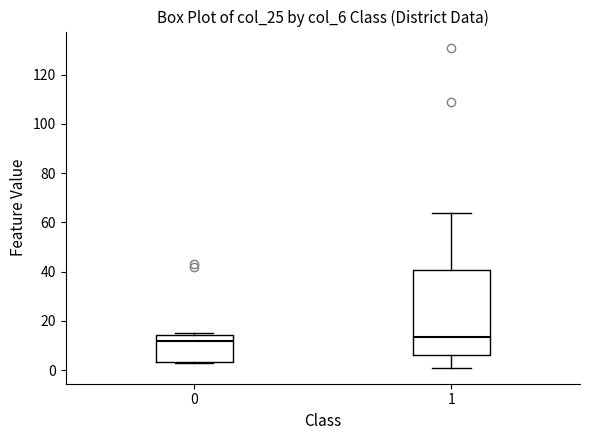

Reading left to right, read every box against the y-axis: the position of its median line, the range the box covers, and the ends of its whiskers. The values are not printed on the chart, so give them approximately, as read against the axis.

0: median 12, box 4 to 14, whiskers 4 to 16
1: median 14, box 6 to 40, whiskers 2 to 64